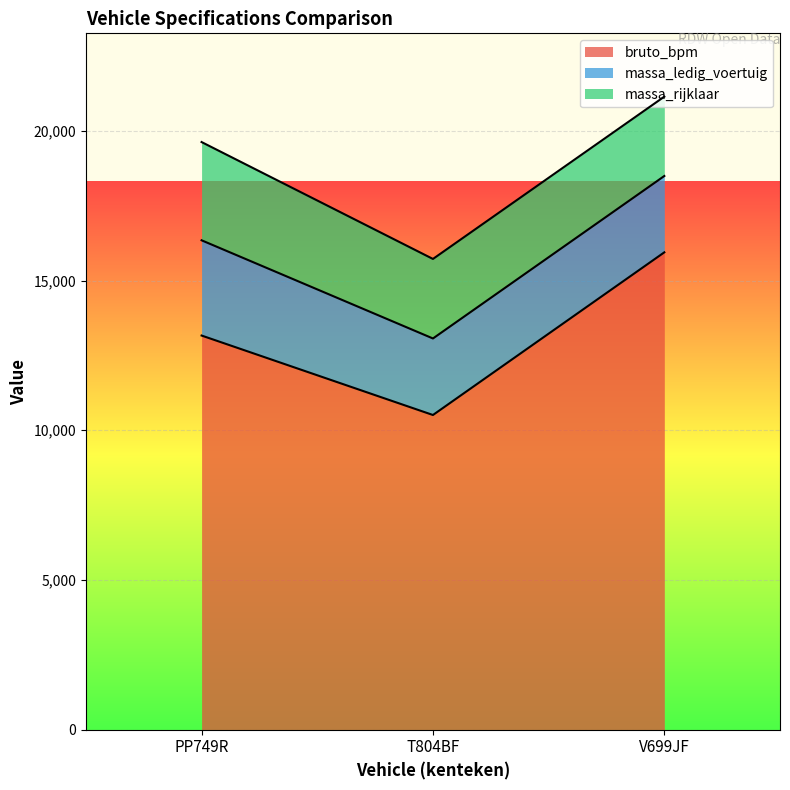

Reading left to right, extract all data points from this chart.

bruto_bpm: 13164	10510	15943
massa_ledig_voertuig: 3181	2556	2550
massa_rijklaar: 3281	2656	2650